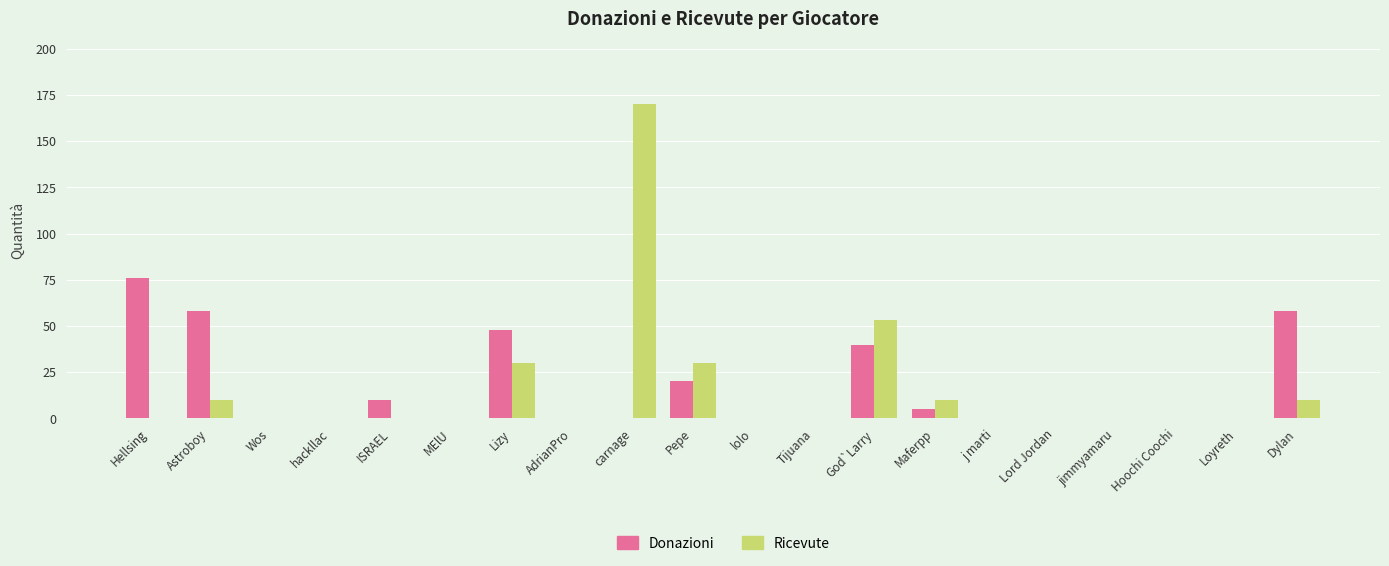

How many groups of bars are there?

20